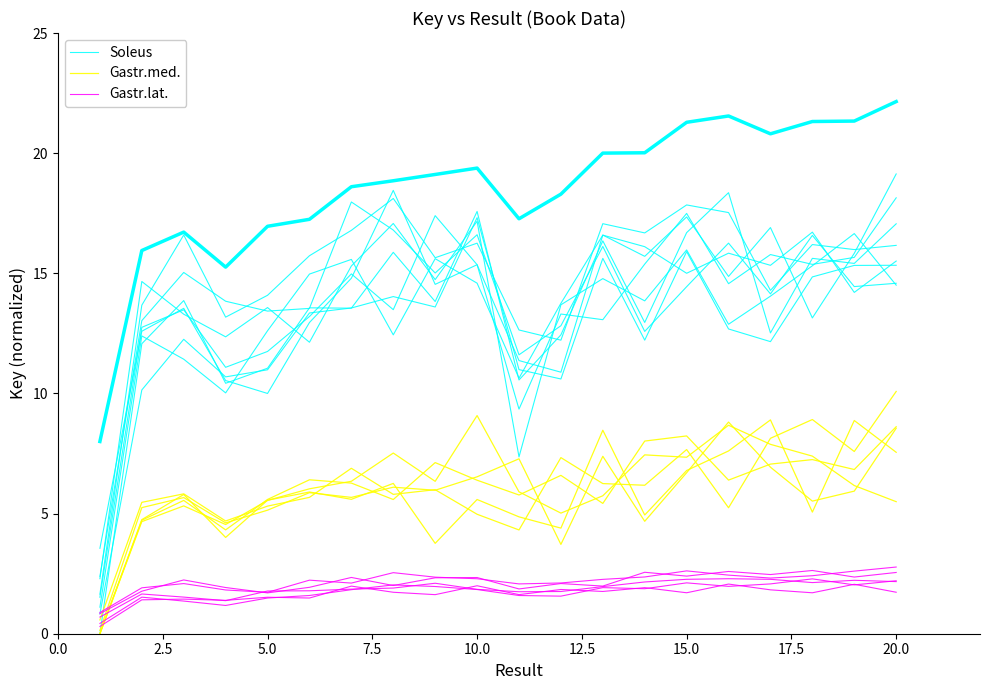

How many interior local valleys does the Soleus series have?

6